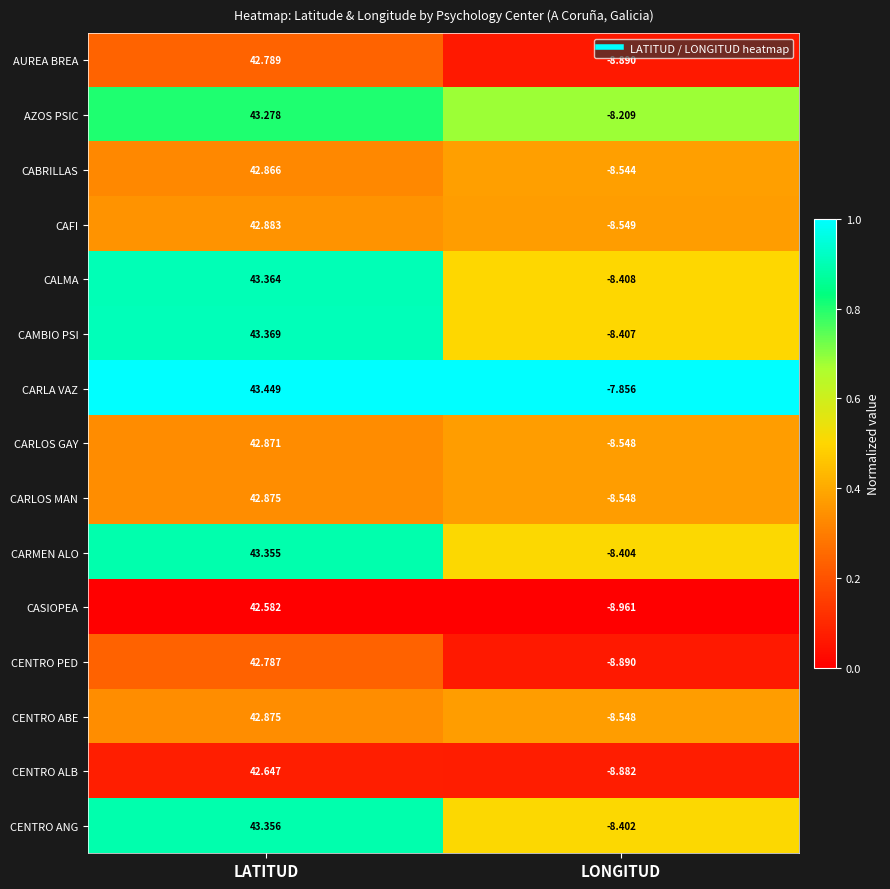

Where does the CENTRO ANG series first go above 43?

LATITUD